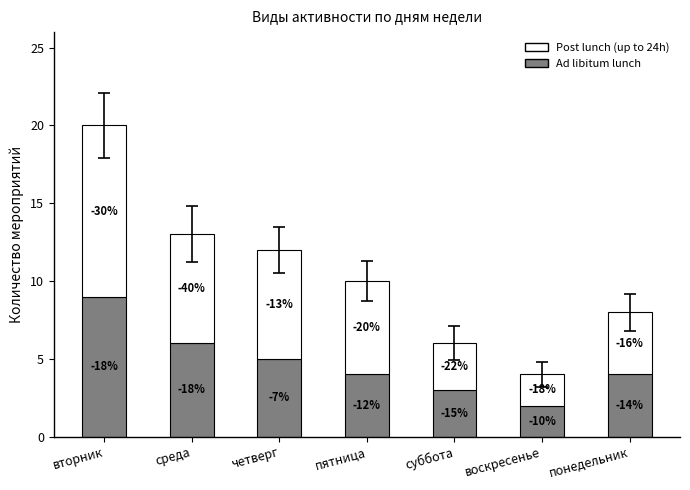

What is the approximate value of Ad libitum lunch at суббота?

3